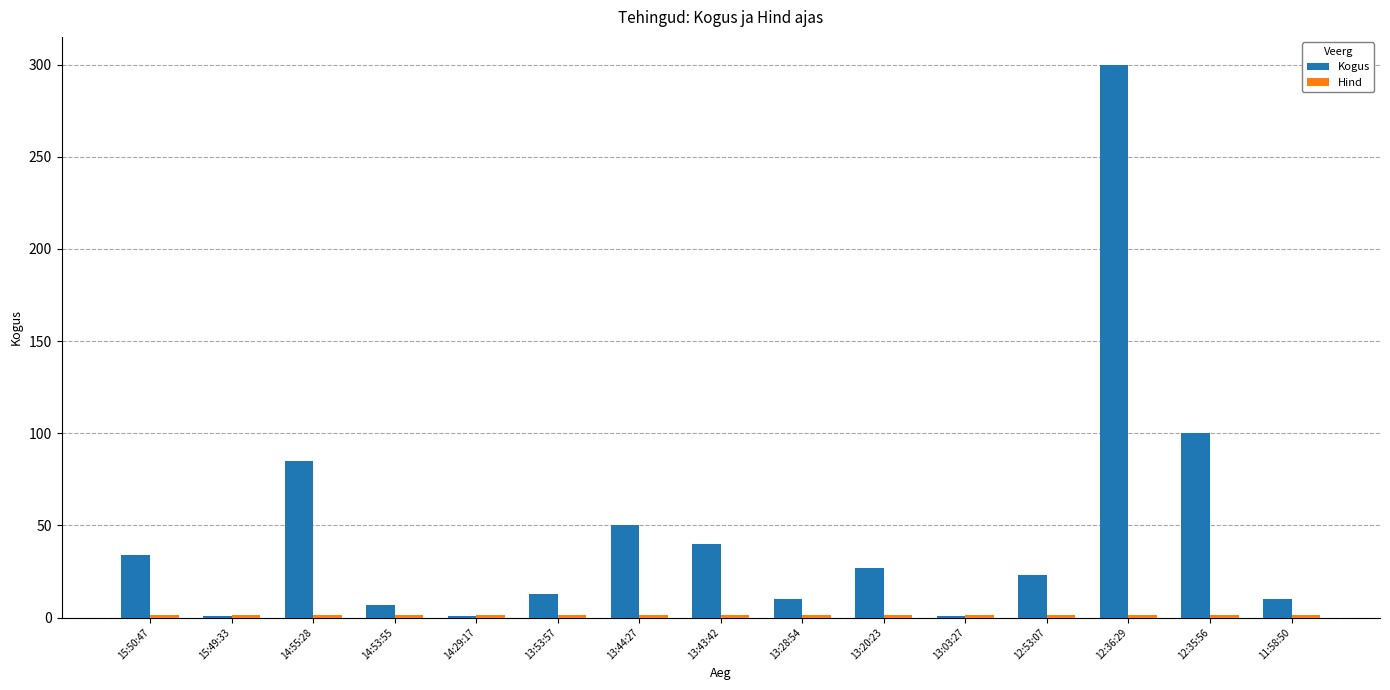

How many distinct data groups are displayed?

2